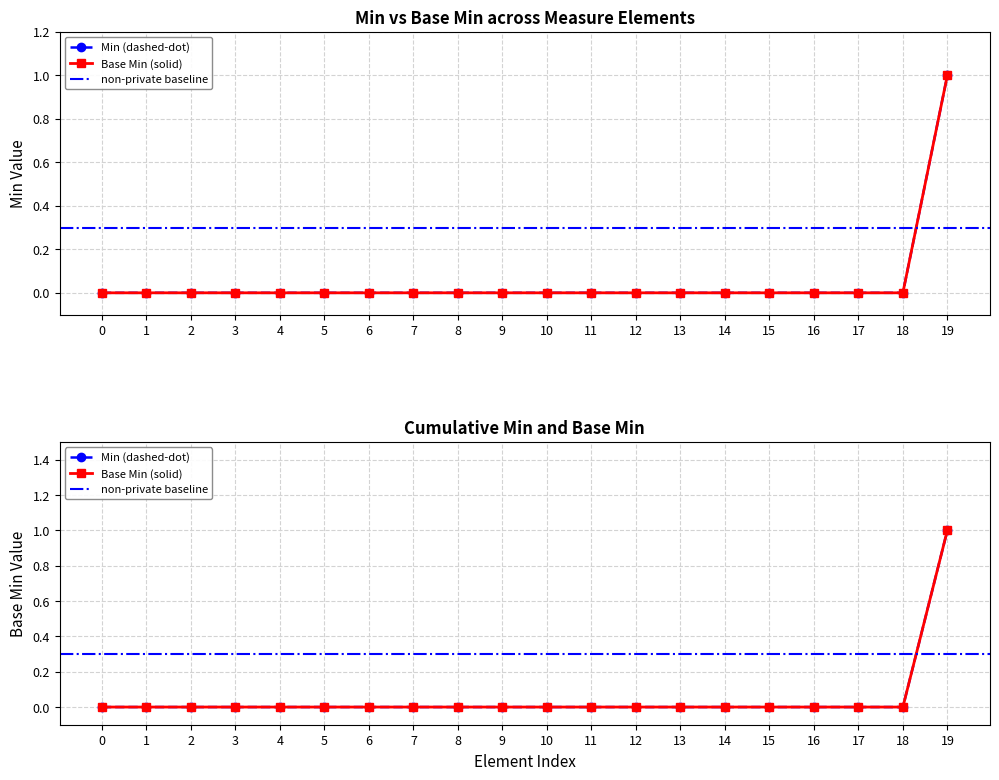

True or false: Min (dashed-dot) and Base Min (solid) cross at least once.

False